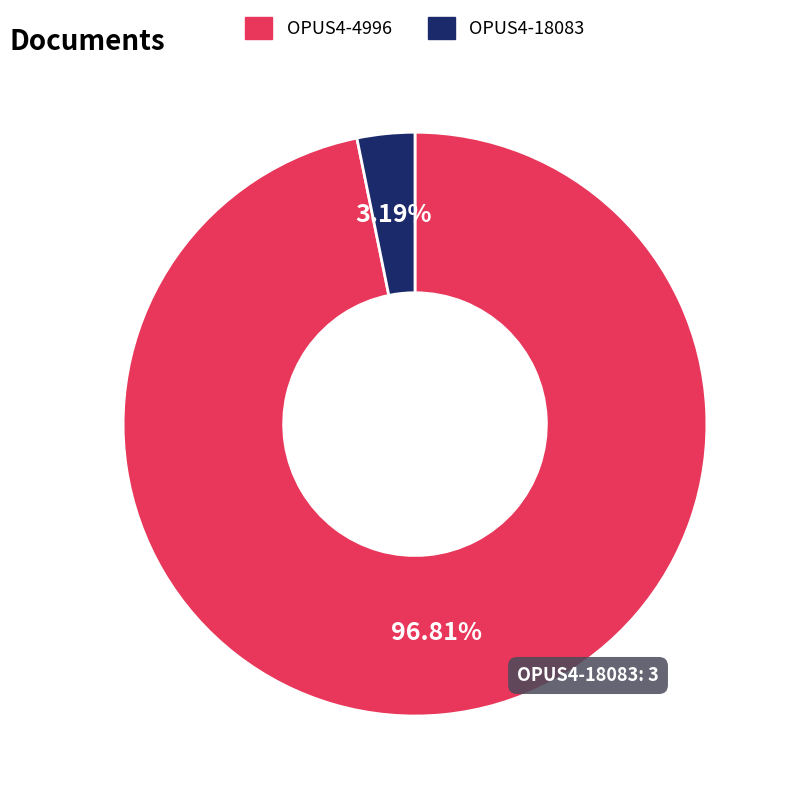

To the nearest percent, what portion does OPUS4-18083 represent?

3%